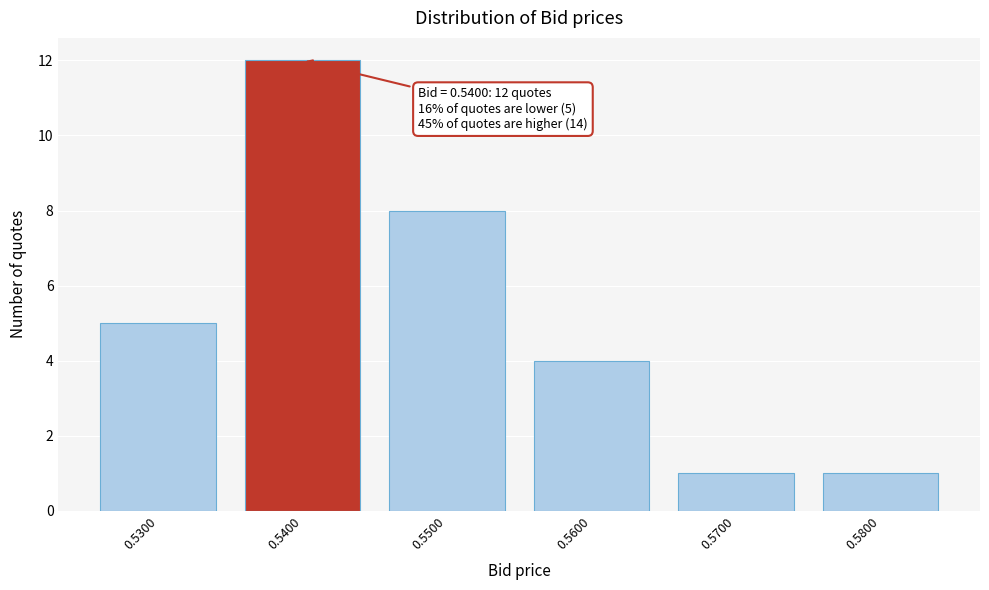

Reading left to right, what are all the values shown in this chart?

5	12	8	4	1	1